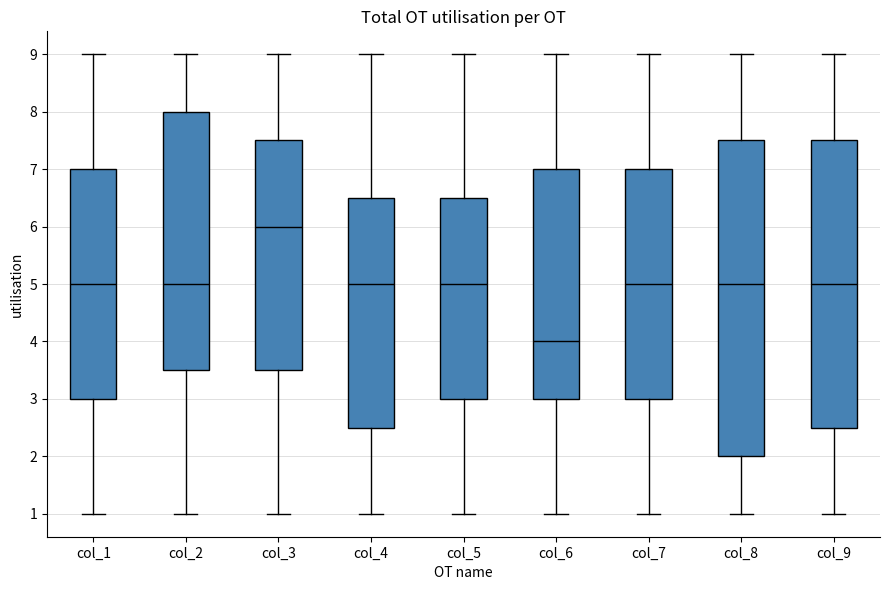

Which box is the tallest, from its lower edge to its upper edge?

col_8